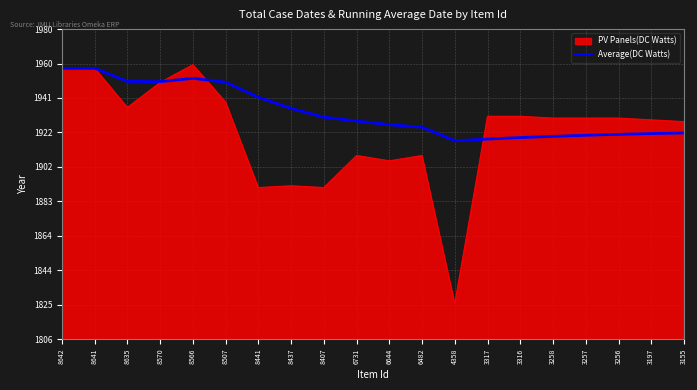

The Average(DC Watts) series shows 2540.3 at 3317. True or false?

False